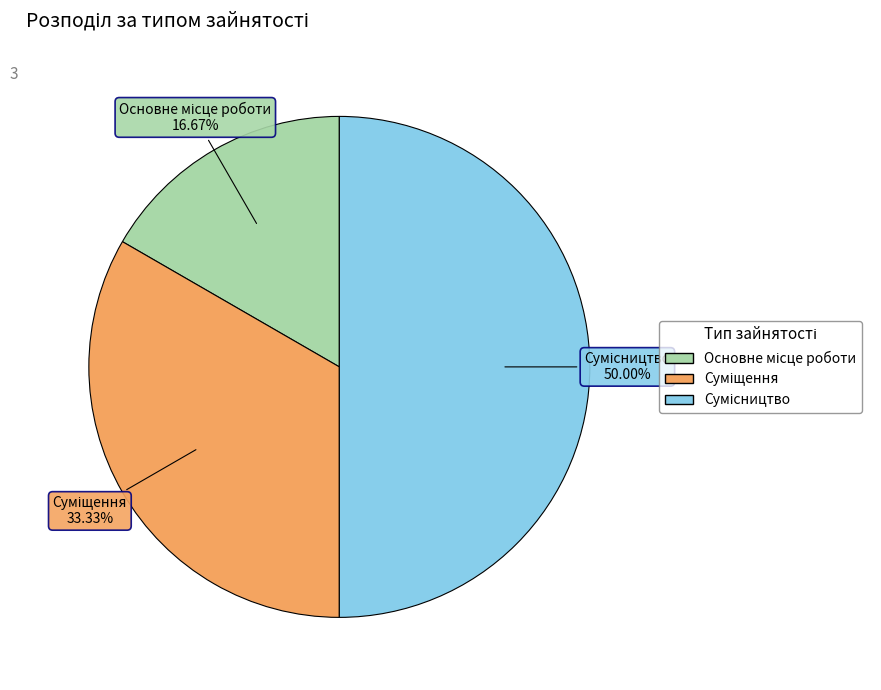

To the nearest percent, what percentage of the pie is Сумісництво?

50%